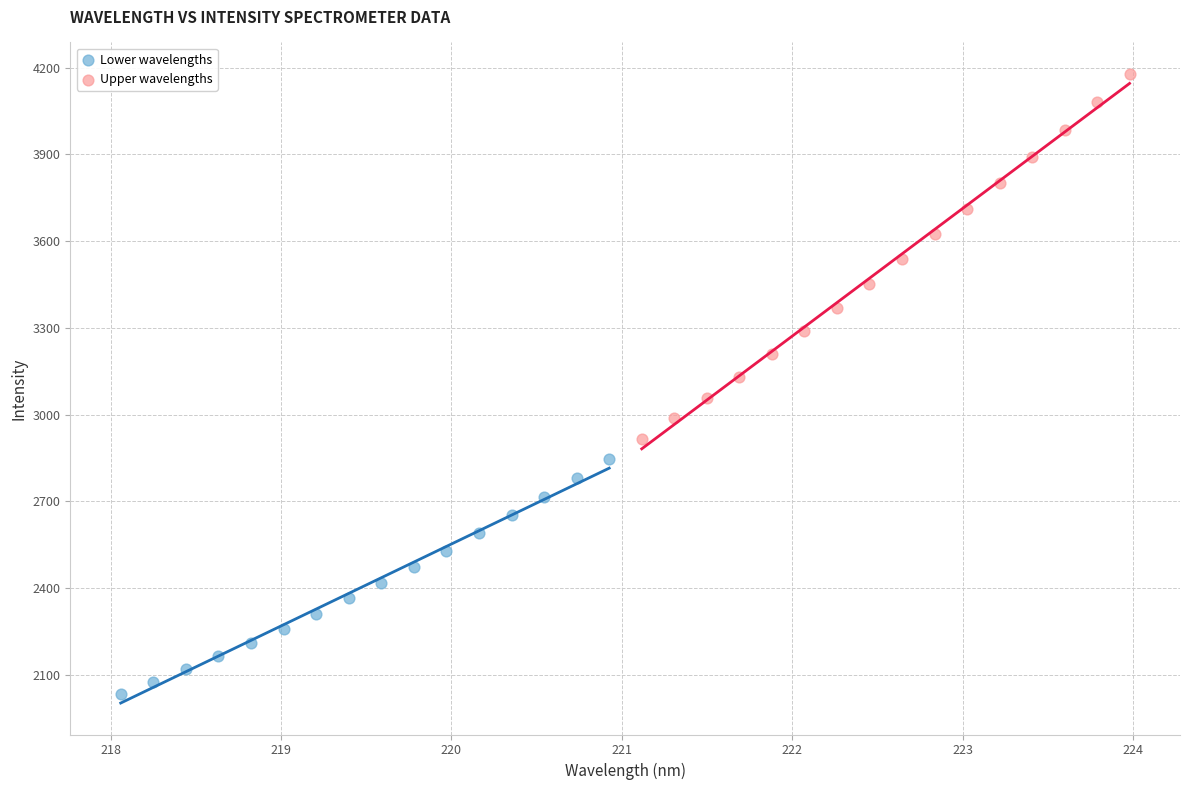

Which series has the largest Y range (max minus min)?

Upper wavelengths